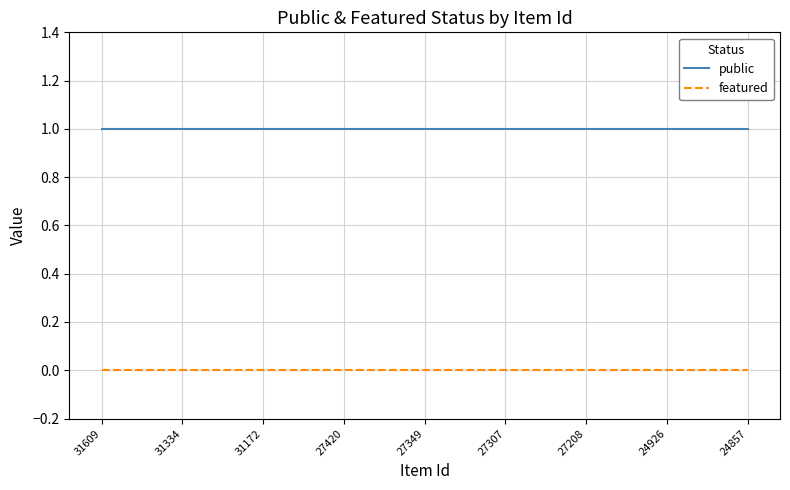

Rank the series by their maximum value, from lowest to highest.

featured, public